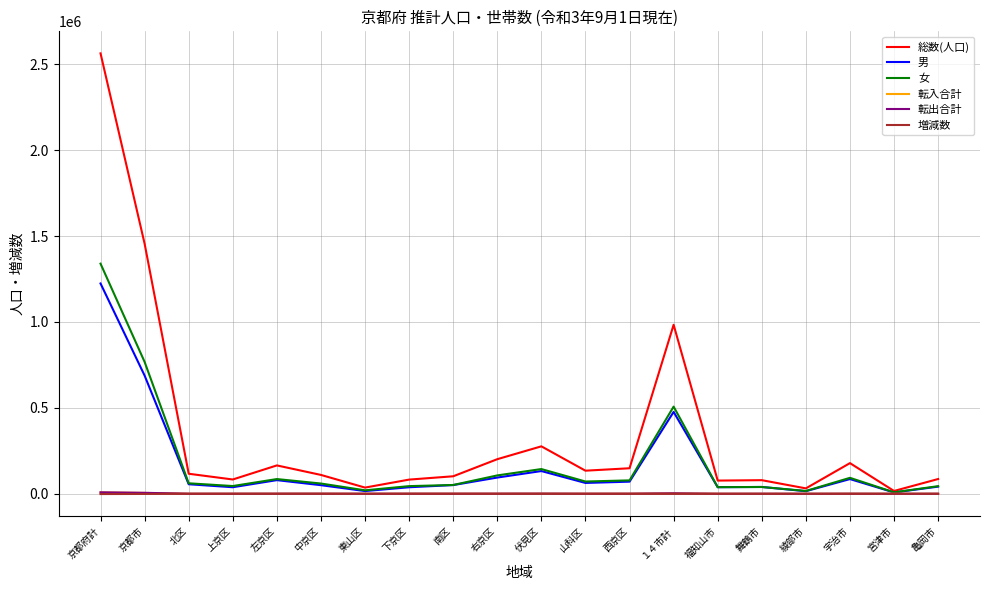

At which category is the sum across all series the highest?

京都府計